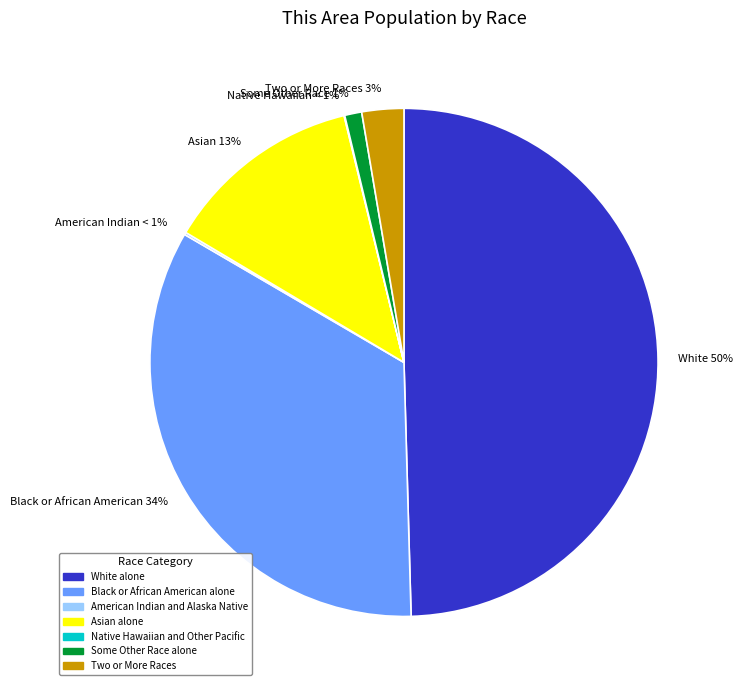

How many slices are in this pie chart?

7